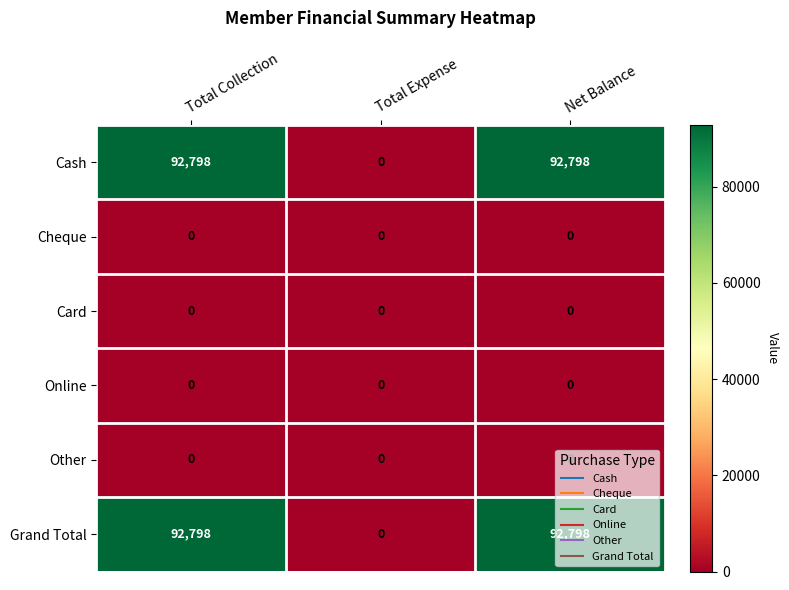

How many series are shown in this chart?

6